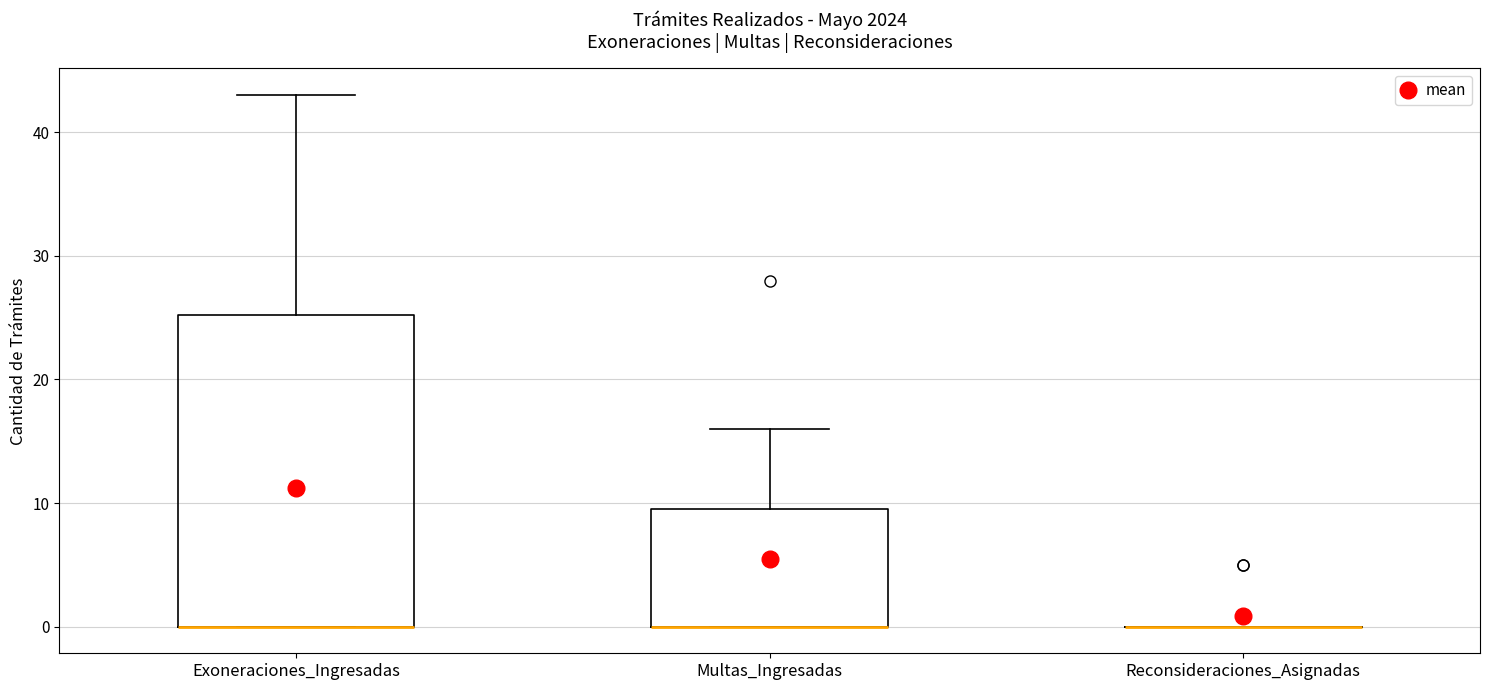

Reading left to right, read every box against the y-axis: the position of its median line, the range the box covers, and the ends of its whiskers. The values are not printed on the chart, so give them approximately, as read against the axis.

Exoneraciones_Ingresadas: median 0 (drawn on the box's lower edge), box 0 to 25, whiskers 0 to 43
Multas_Ingresadas: median 0 (drawn on the box's lower edge), box 0 to 10, whiskers 0 to 16
Reconsideraciones_Asignadas: box collapsed to a line at 0, whiskers 0 to 0